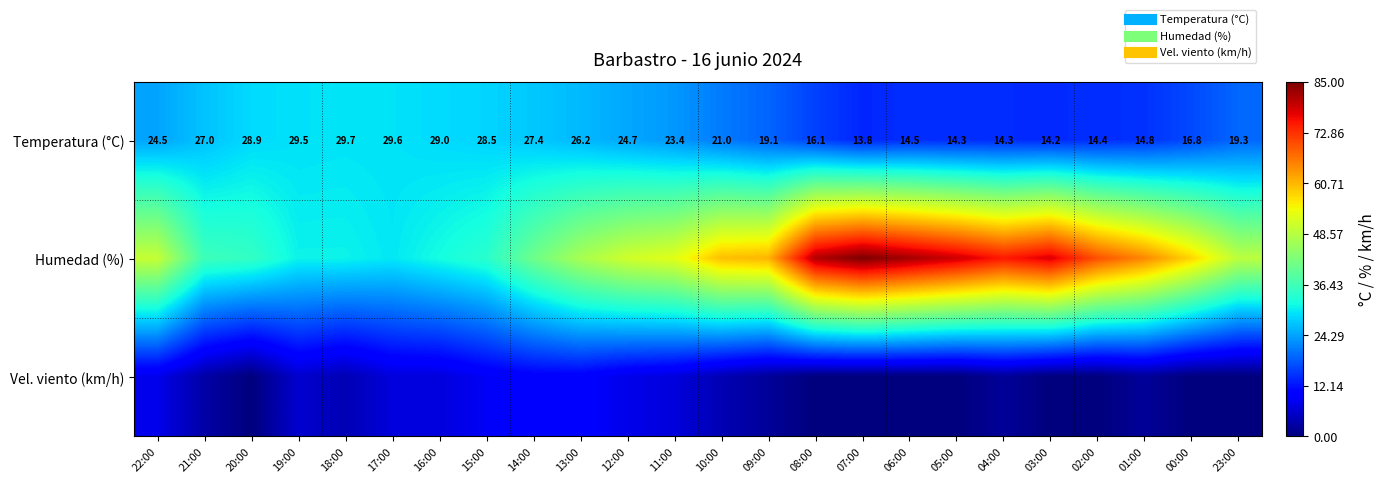

What is the sum of the Temperatura (°C) values at 12:00 and 11:00?

48.1